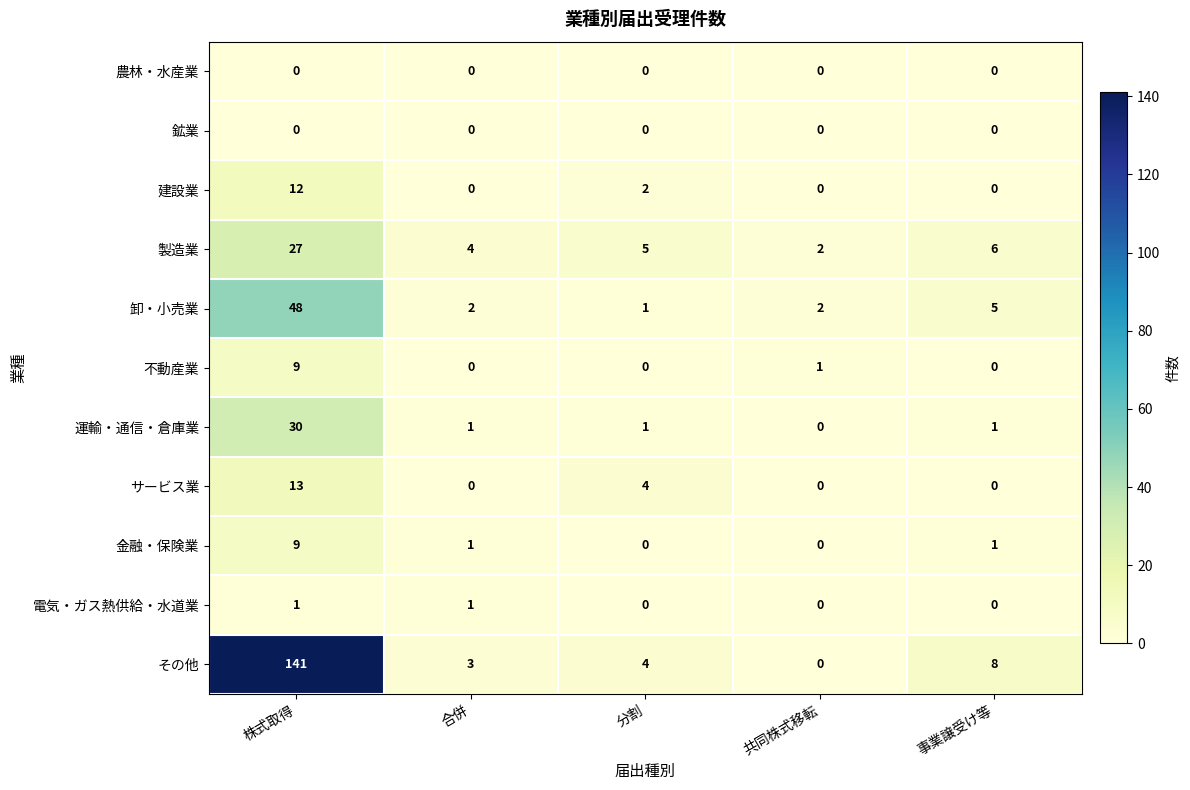

Is the value of 卸・小売業 at 共同株式移転 greater than the value of 不動産業 at 株式取得?

No